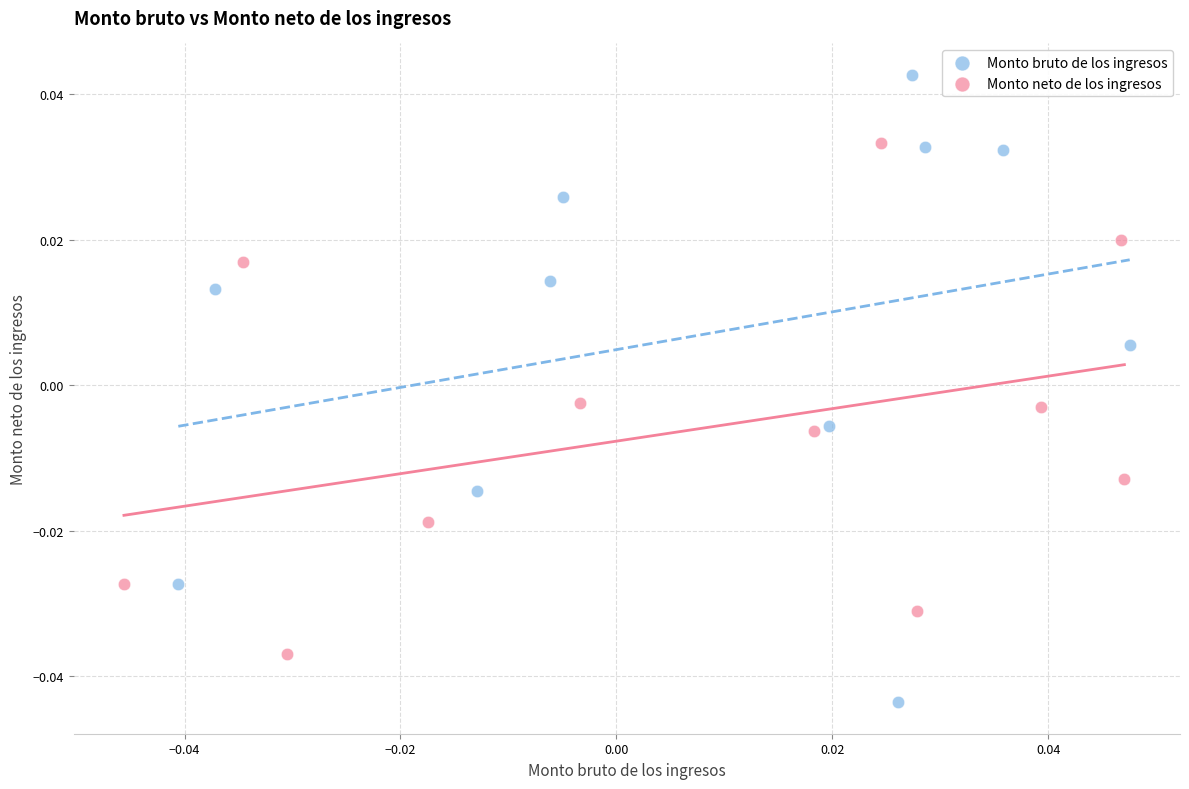

Which series contains the highest Y value?

Monto bruto de los ingresos